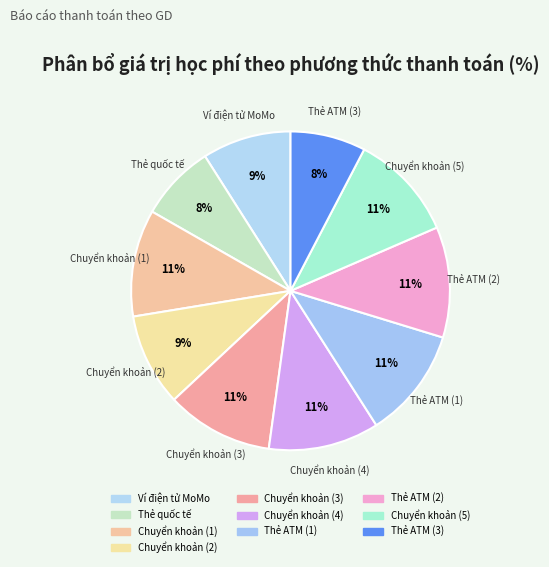

To the nearest percent, what portion does Chuyển khoản (5) represent?

11%